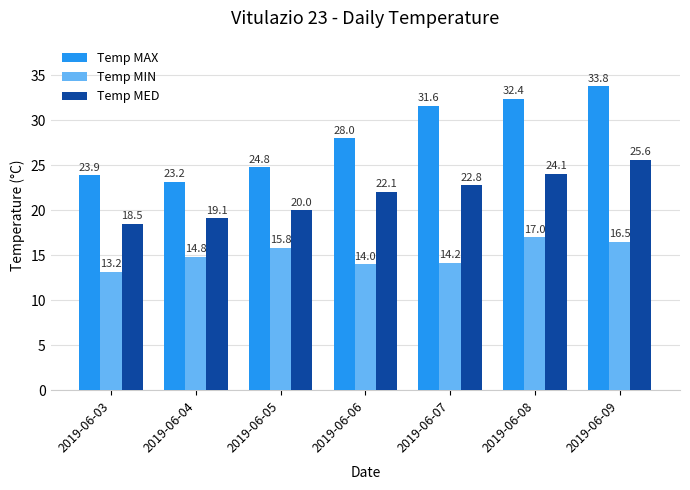

Rank the series by their maximum value, from highest to lowest.

Temp MAX, Temp MED, Temp MIN